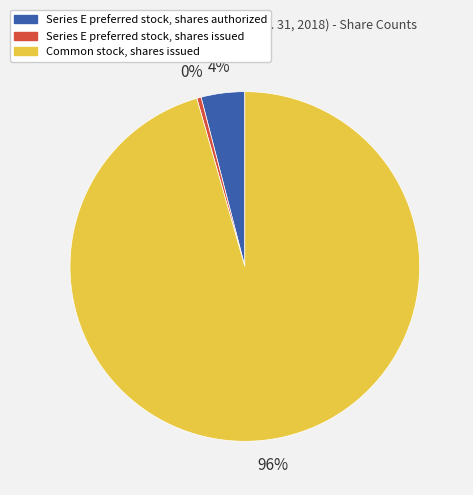

Which slice is the smallest?

Series E preferred stock, shares issued